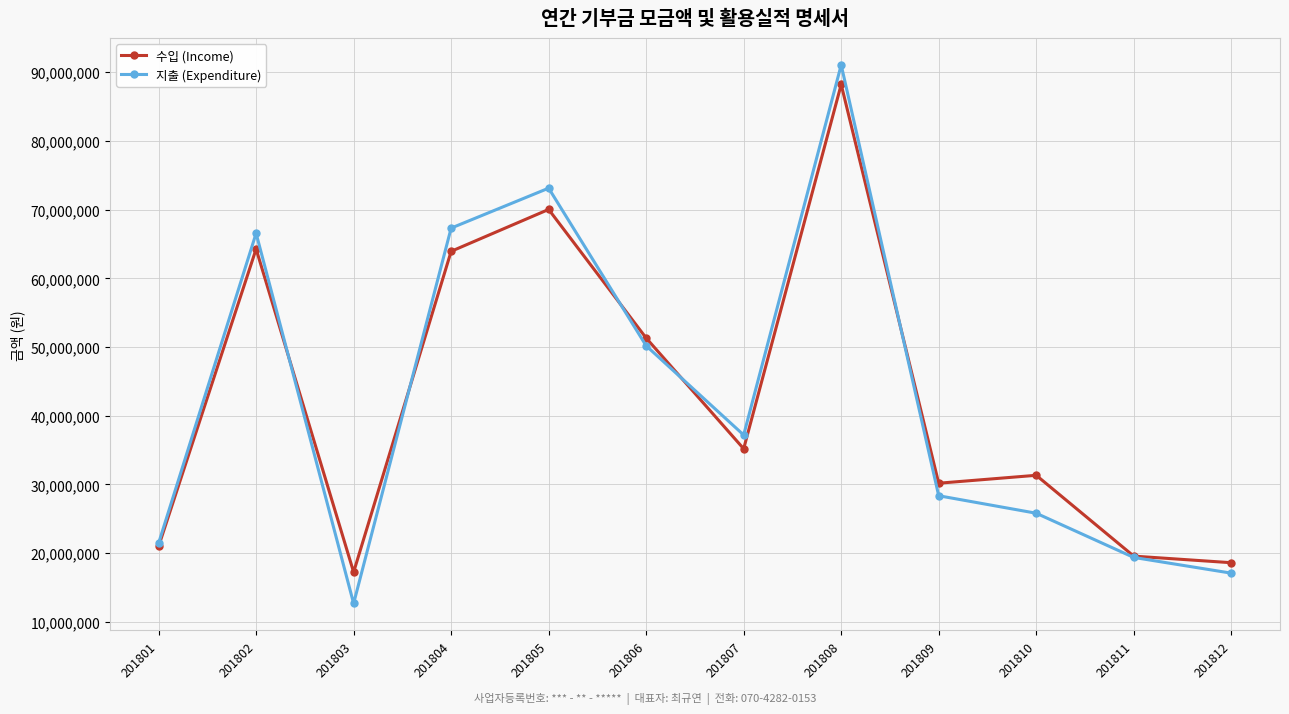

Which series has the widest spread of values?

지출 (Expenditure)